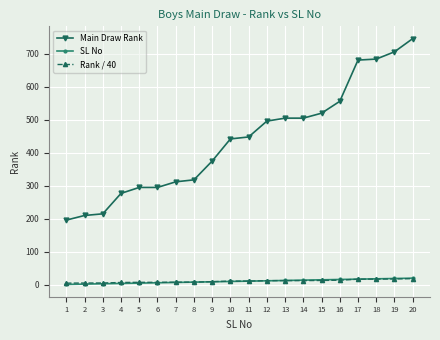

True or false: Rank / 40 and Main Draw Rank intersect in this chart.

False